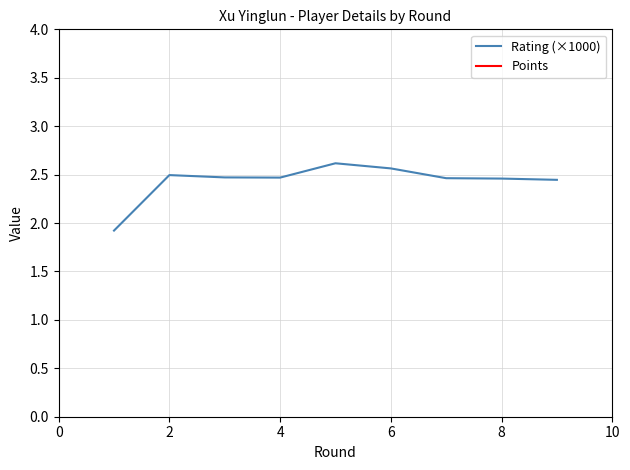

In Rating (×1000), how many points are lower than both neighbors (excluding endpoints)?

1